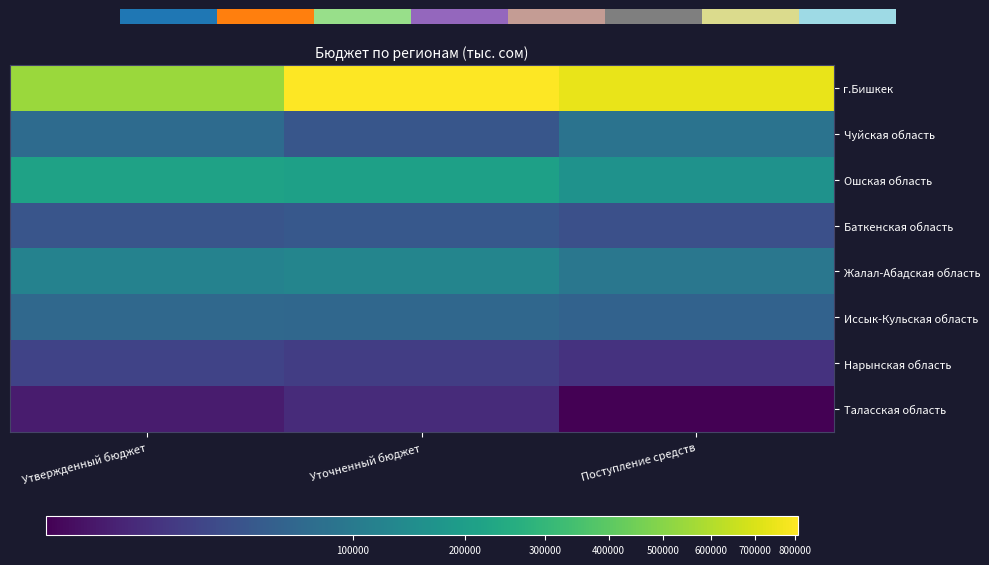

Is it true that Таласская область equals 16911.2 at Утвержденный бюджет?

True